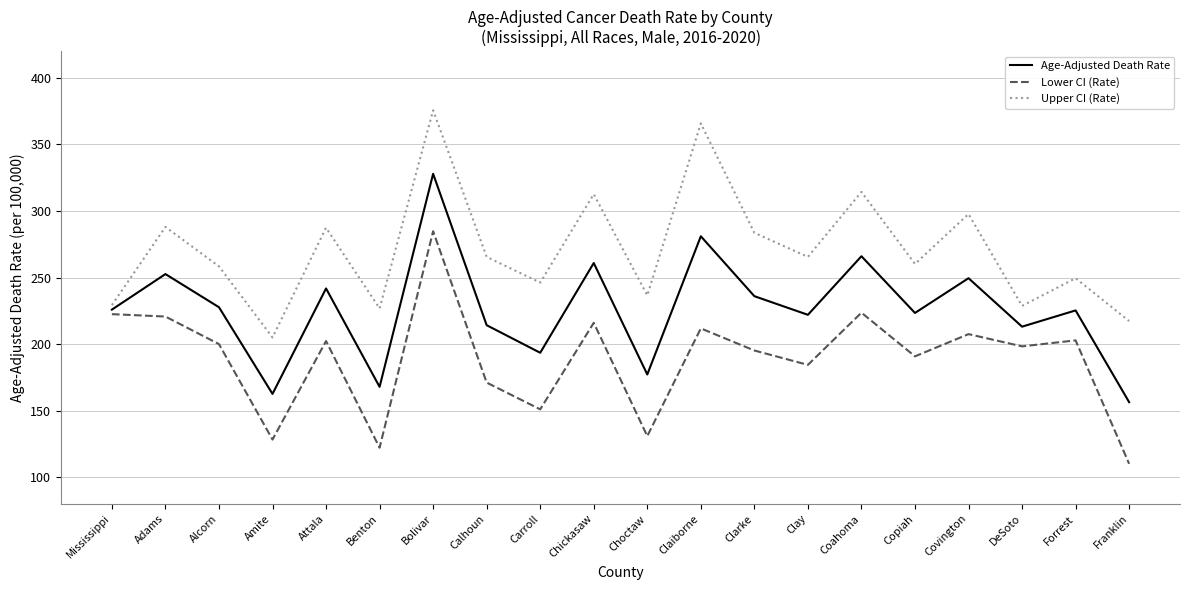

What is the difference between the Upper CI (Rate) values at Forrest and Carroll?

3.3